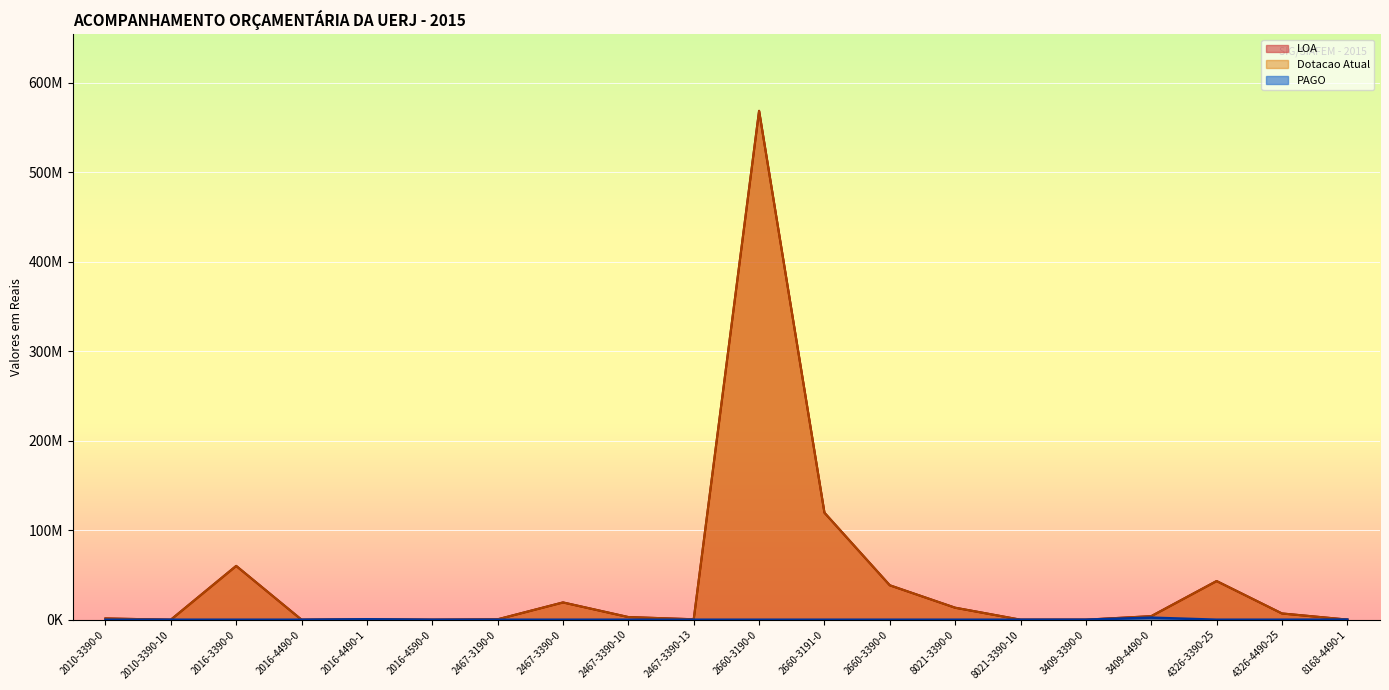

Is it true that PAGO equals 150000 at 8168-4490-1?

True